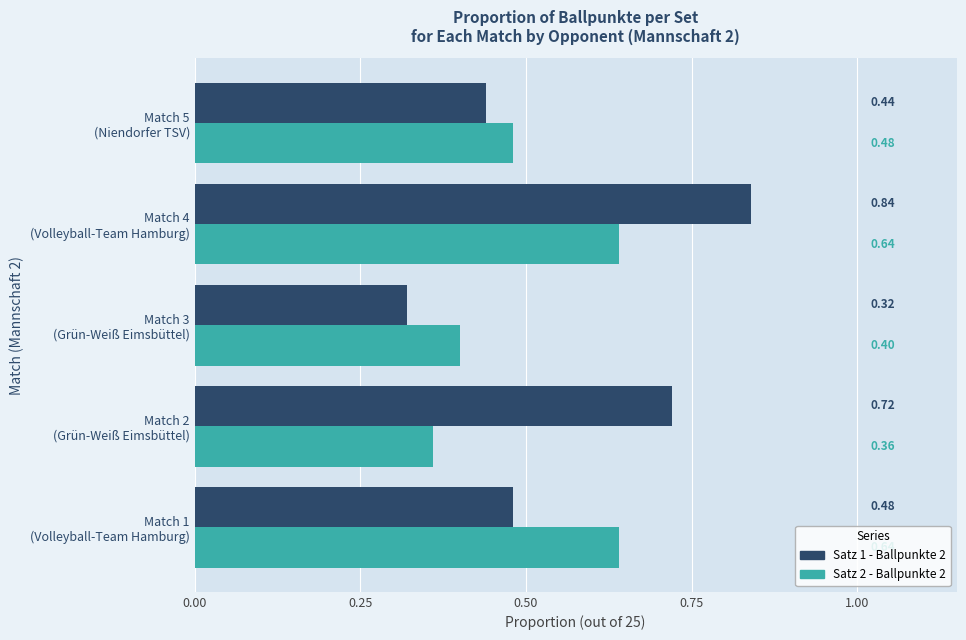

List the series in order of their overall mean, highest first.

Satz 1 - Ballpunkte 2, Satz 2 - Ballpunkte 2